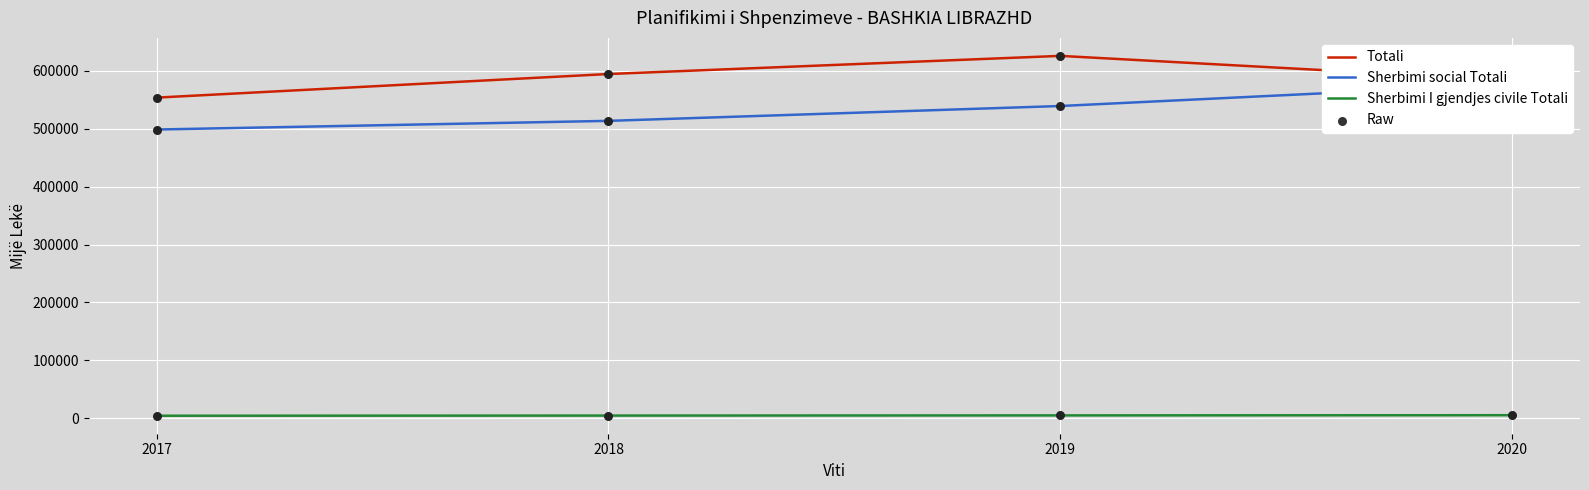

Which series has the largest total across all categories?

Totali